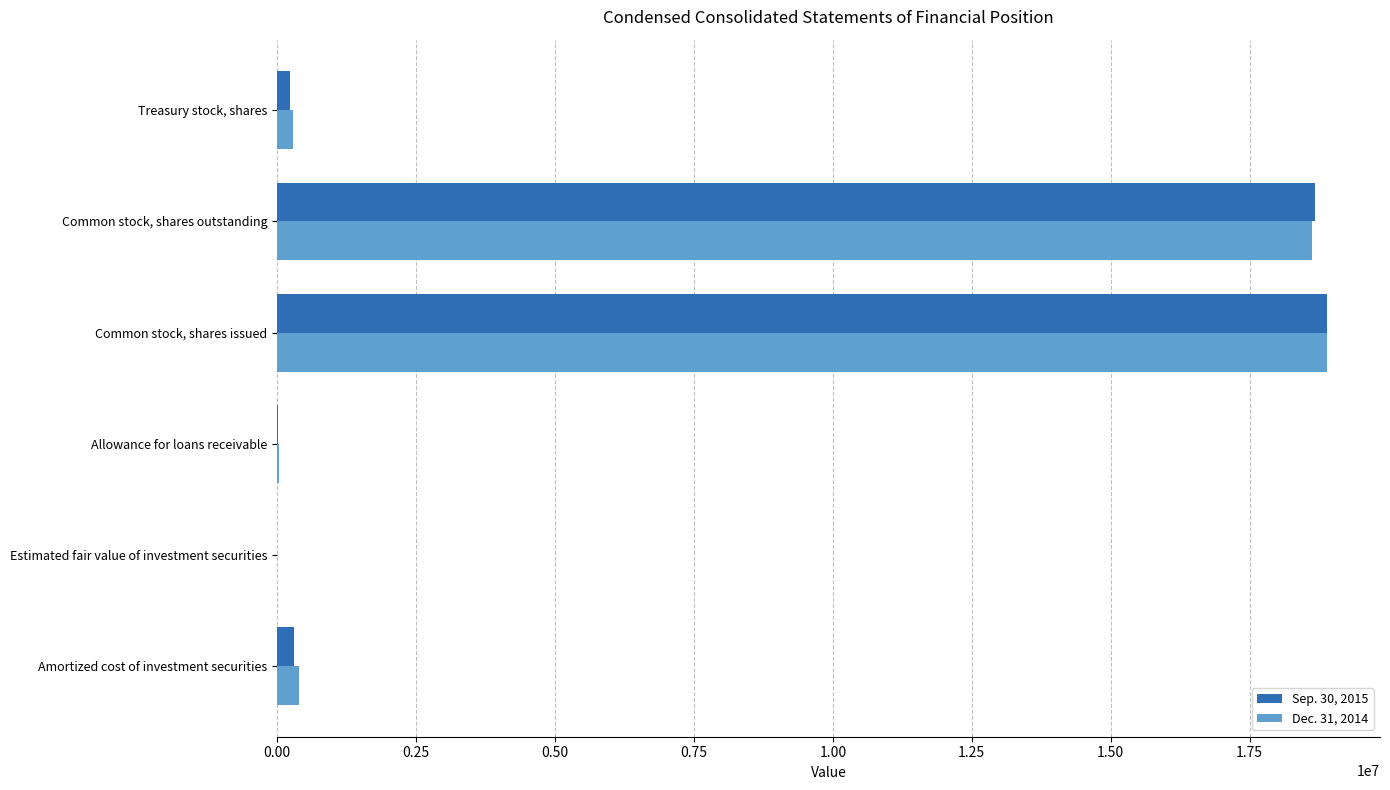

What is the total value across all series at Common stock, shares issued?

37802001